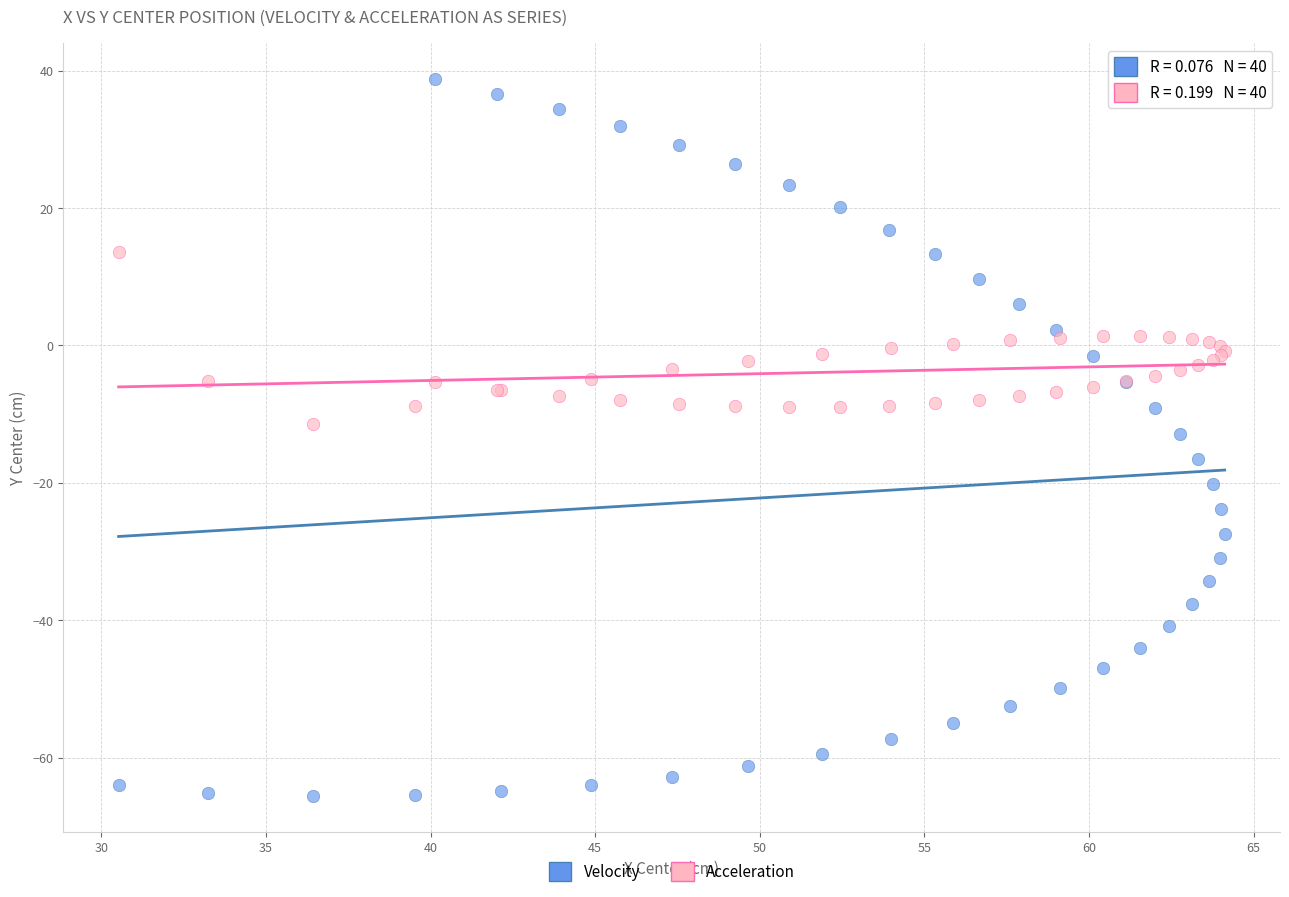

Which series contains the highest Y value?

Velocity